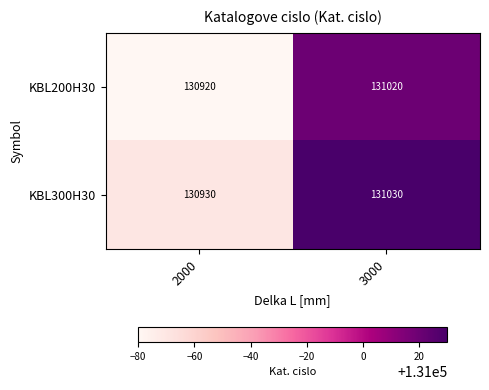

The KBL300H30 series shows 131030 at 3000. True or false?

True